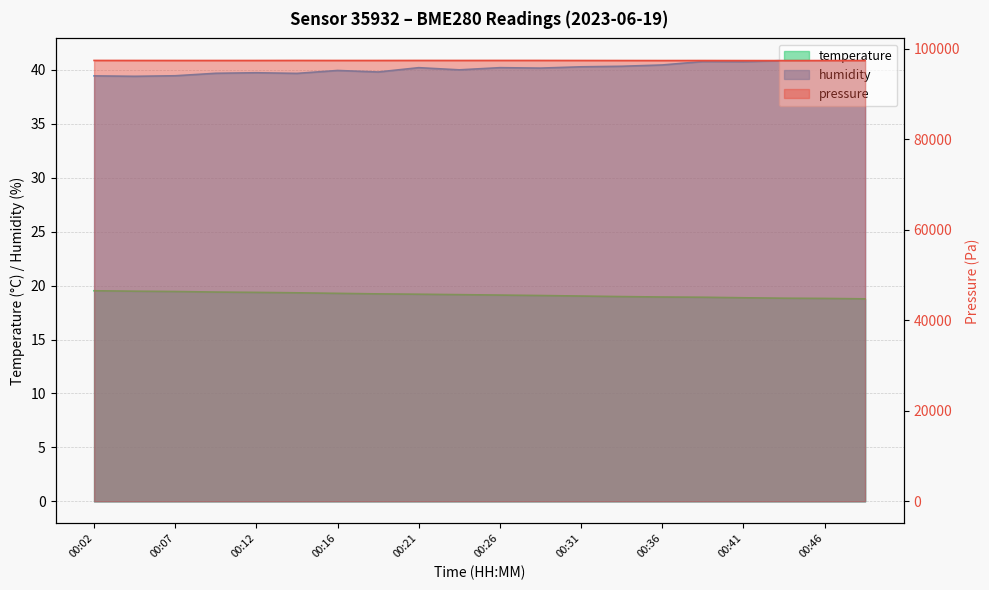

True or false: humidity has a value of 39.5 at 00:07.

True